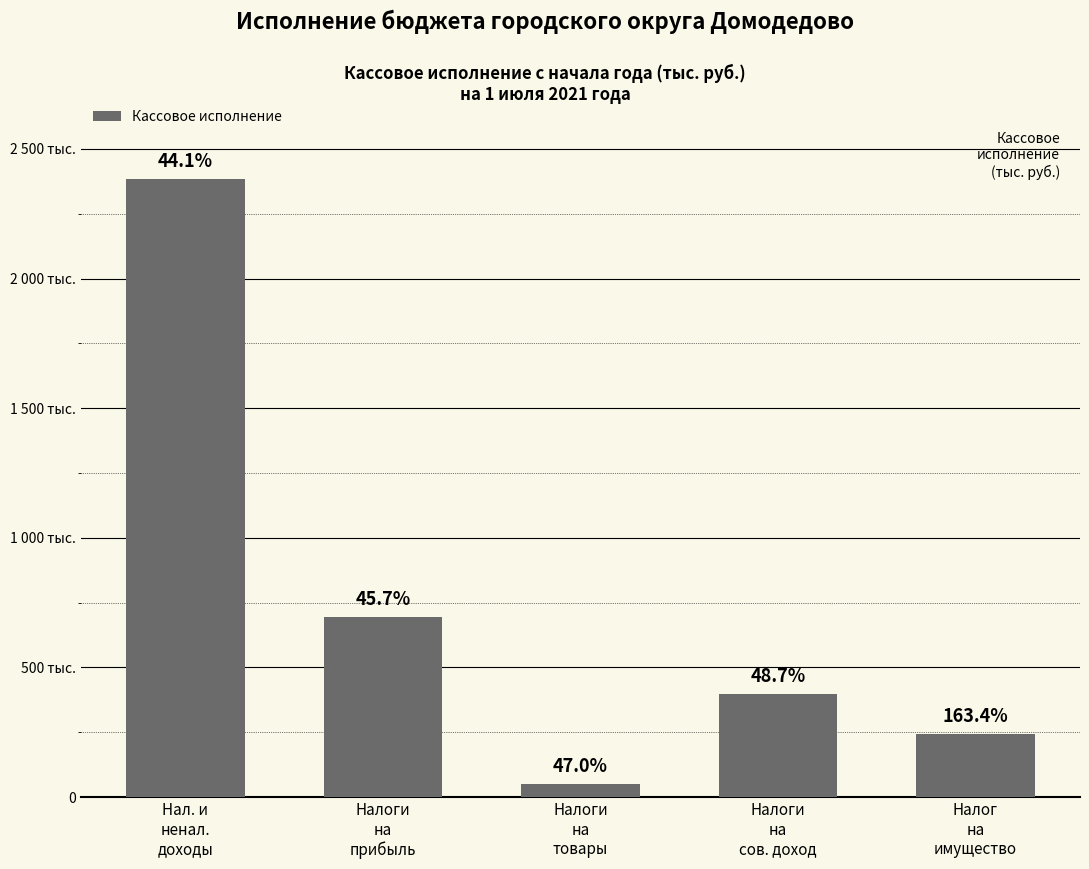

Does the chart contain any negative values?

No